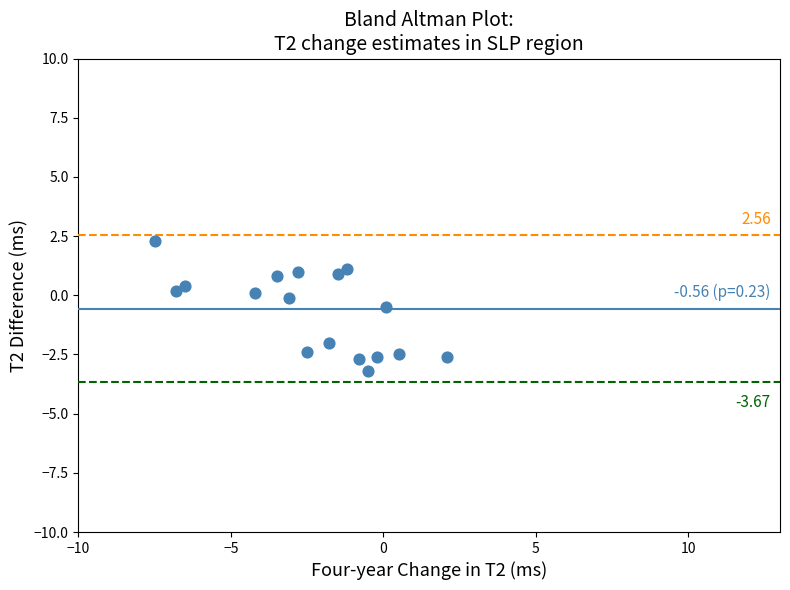

What is the range of Y values (max minus min)?

5.5